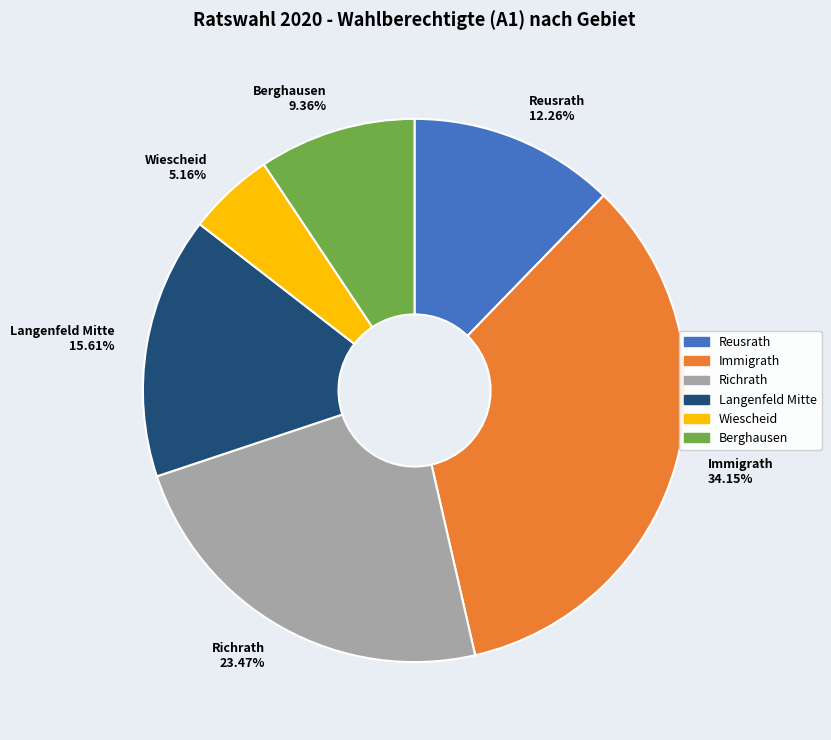

What is the total percentage of Richrath and Immigrath?

57.6%